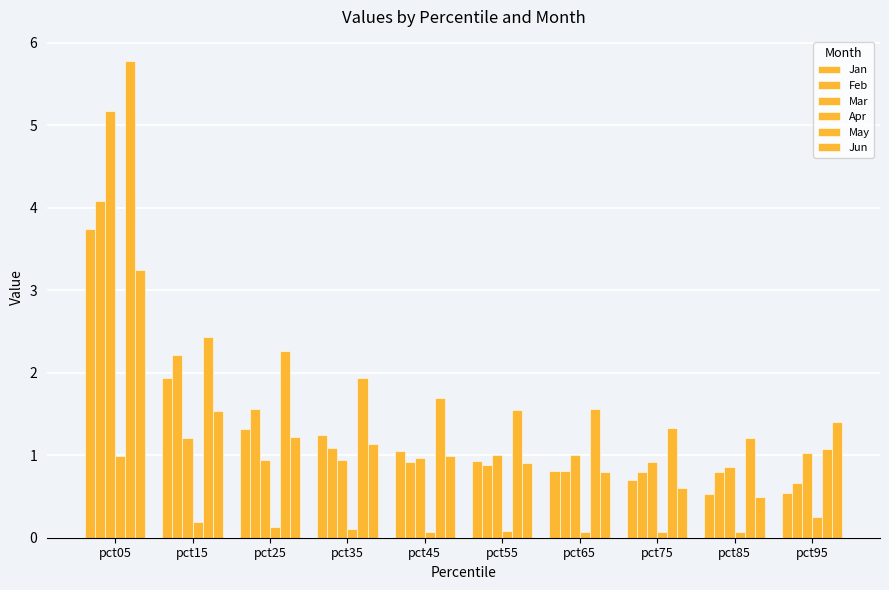

Which has a higher value, pct45 or pct55?

pct45